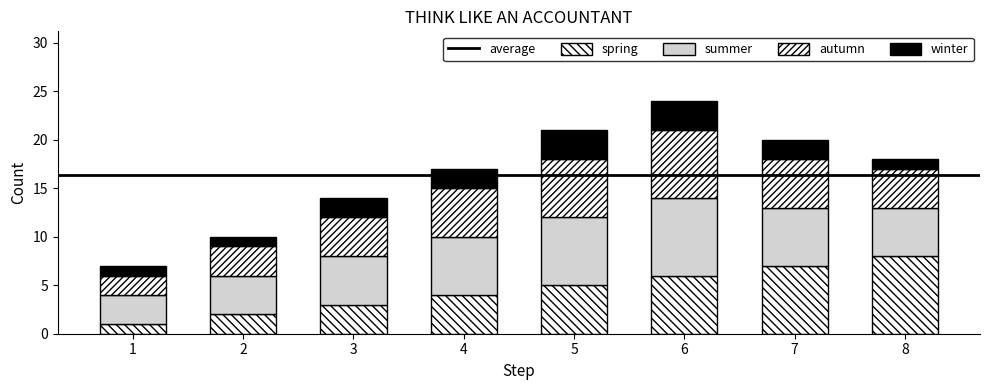

How many bars are there in total?

8